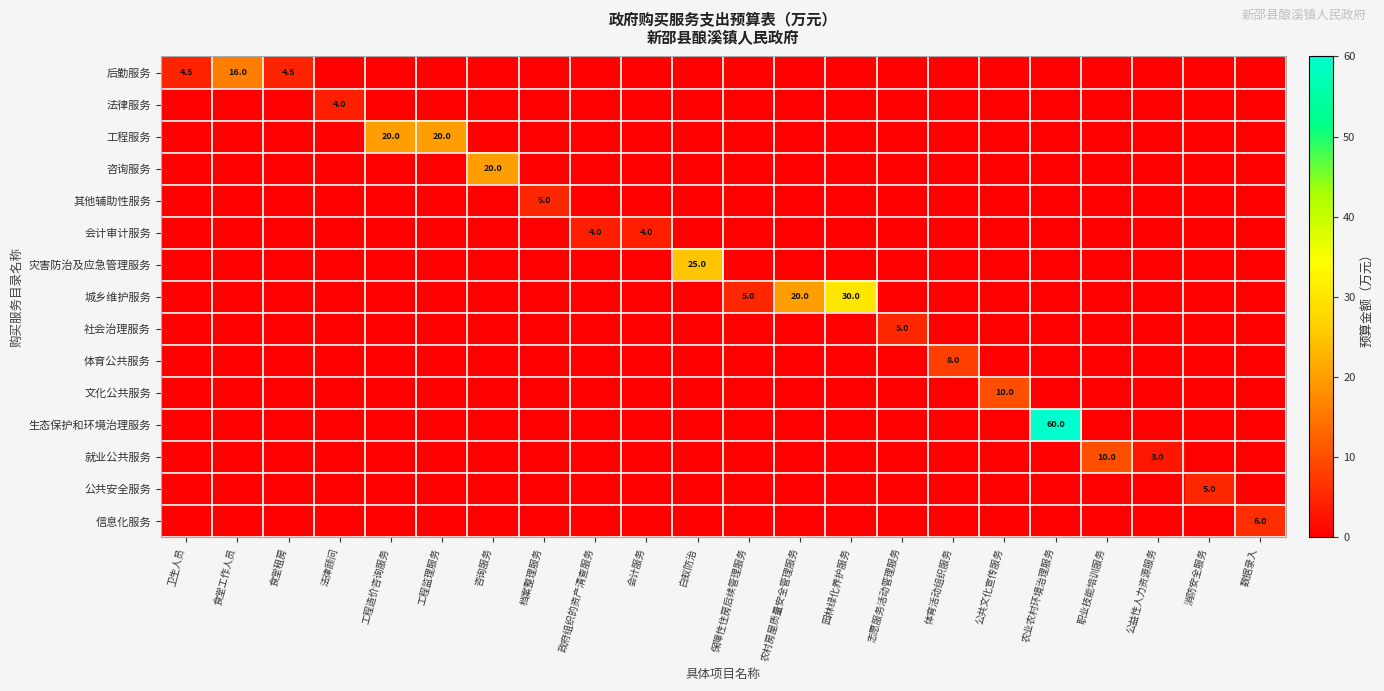

Which has a higher value, 职业技能培训服务 or 公共文化宣传服务?

职业技能培训服务